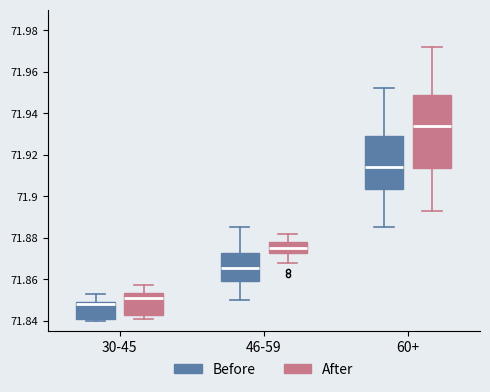

Reading left to right, transcribe this box plot: for each box, give where its median line is, the range the box spans, and where its two whiskers end, as read against the y-axis. The values are not printed on the chart, so give them approximately, as read against the axis.

30-45 (Before): median 71.848, box 71.842 to 71.850, whiskers 71.840 to 71.854
30-45 (After): median 71.852, box 71.842 to 71.854, whiskers 71.842 (just below the box's lower edge) to 71.858
46-59 (Before): median 71.866, box 71.860 to 71.872, whiskers 71.850 to 71.886
46-59 (After): median 71.876, box 71.872 to 71.878, whiskers 71.868 to 71.882
60+ (Before): median 71.914, box 71.904 to 71.930, whiskers 71.886 to 71.952
60+ (After): median 71.934, box 71.914 to 71.950, whiskers 71.894 to 71.972